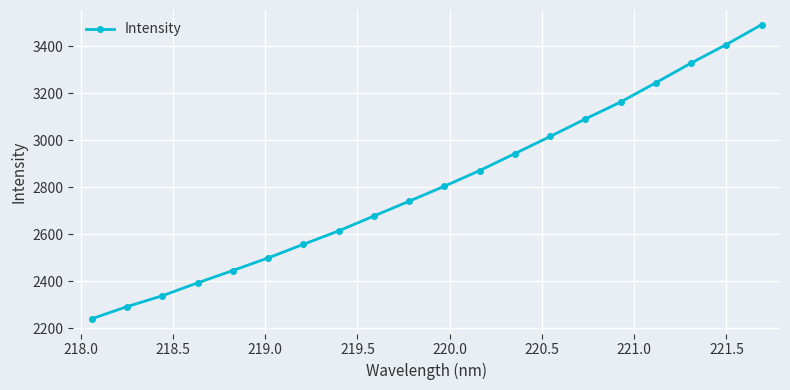

What is the value of the 8th point from the left?

2613.8